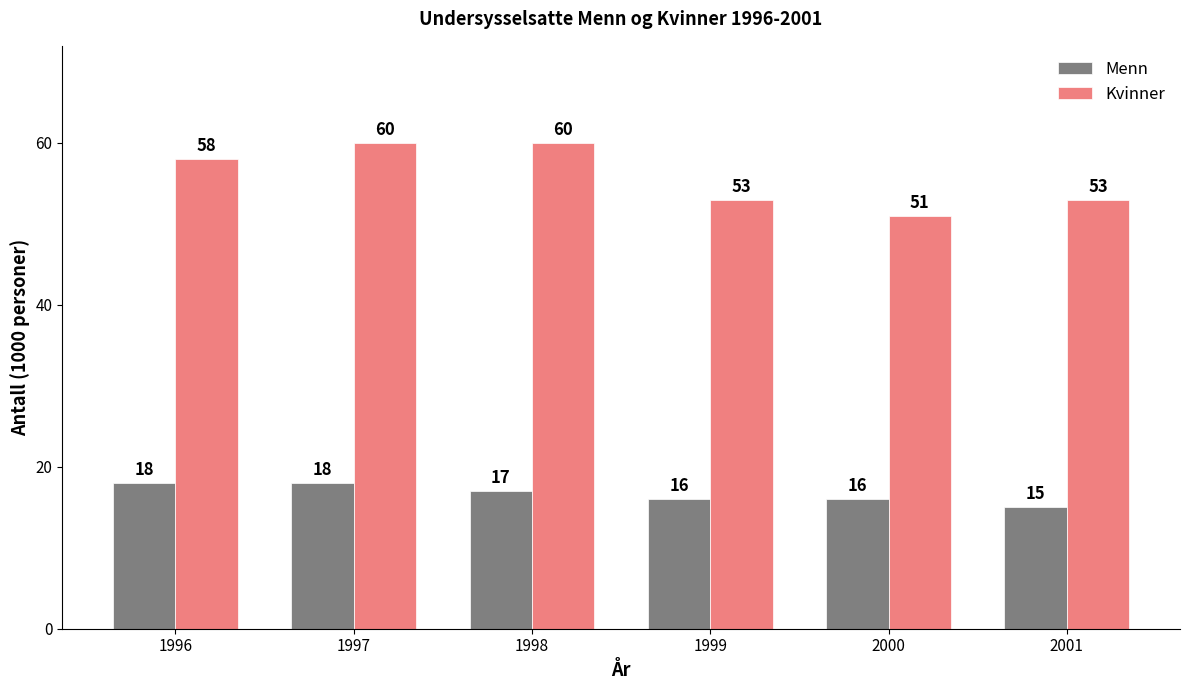

How many bars are there in total?

12